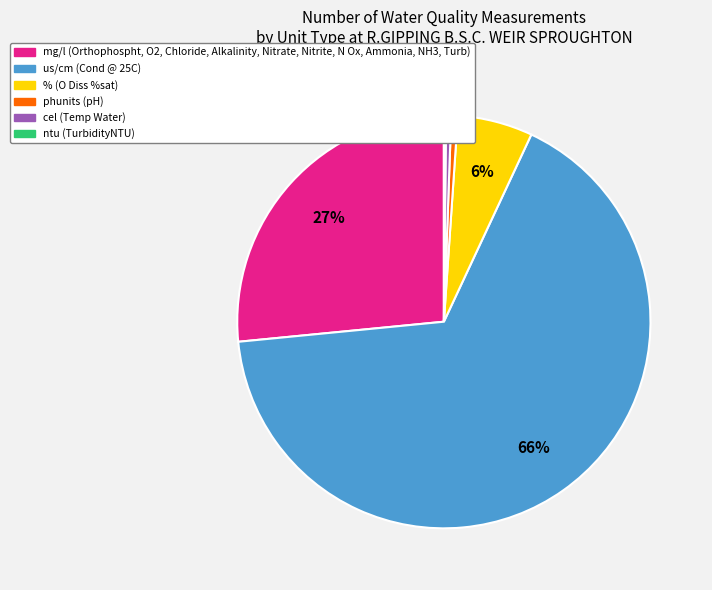

To the nearest percent, what is the difference between the largest and smallest slice percentages?

66%